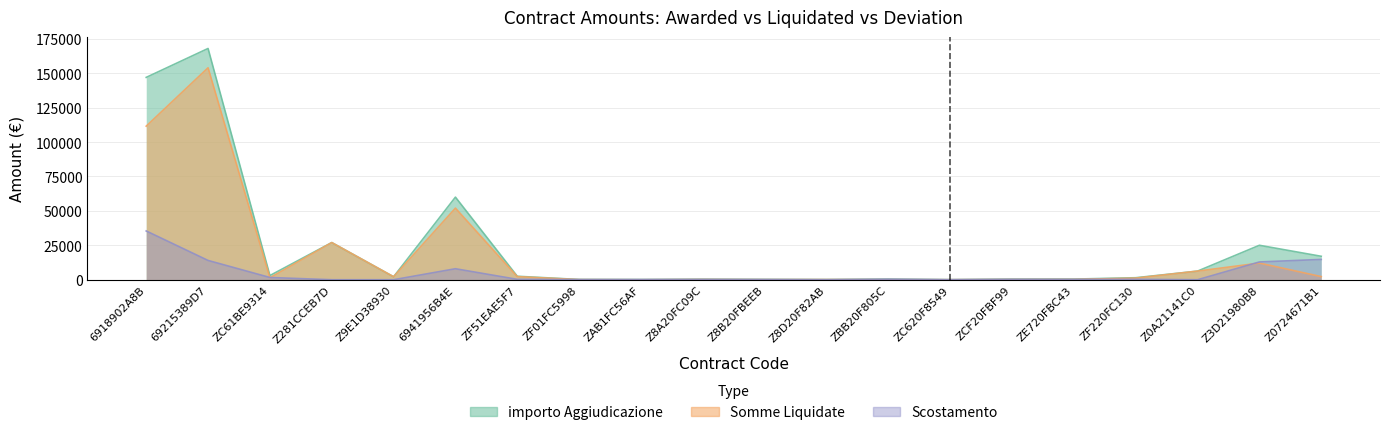

In importo Aggiudicazione, how many points are higher than both neighbors (excluding endpoints)?

6